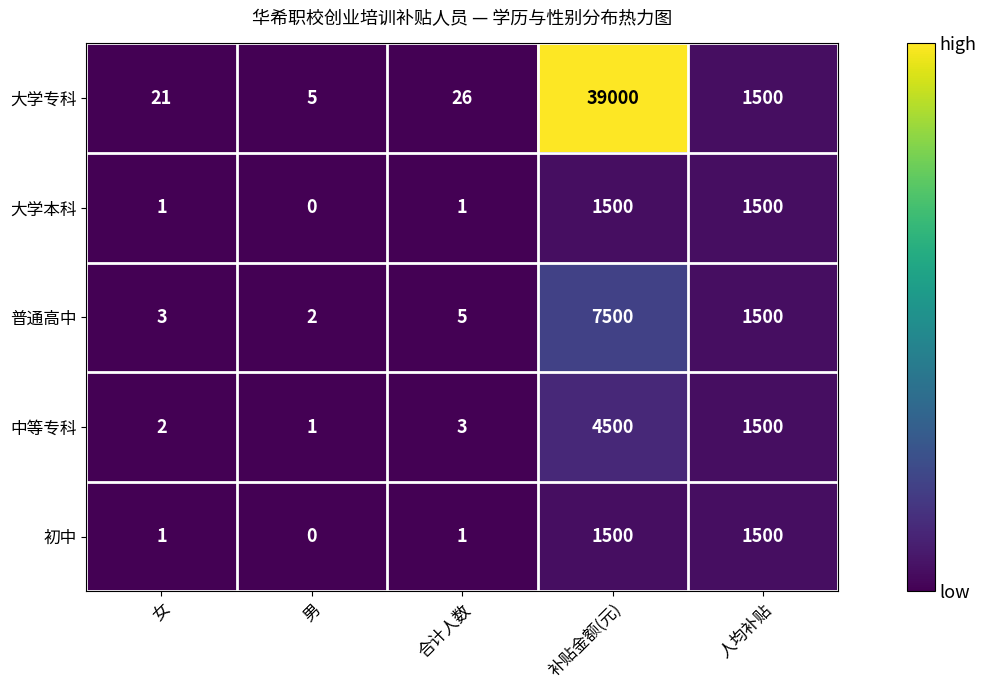

Read the 普通高中 value at 人均补贴.

1500